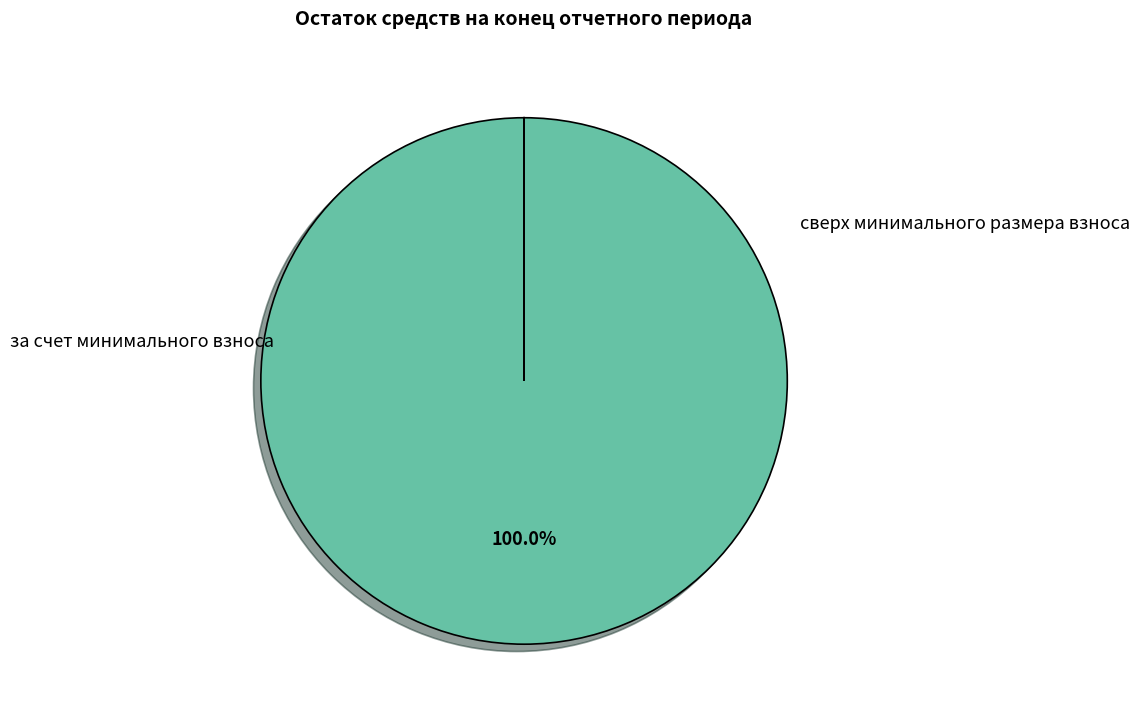

To the nearest percent, what percentage of the pie is за счет минимального взноса?

100%